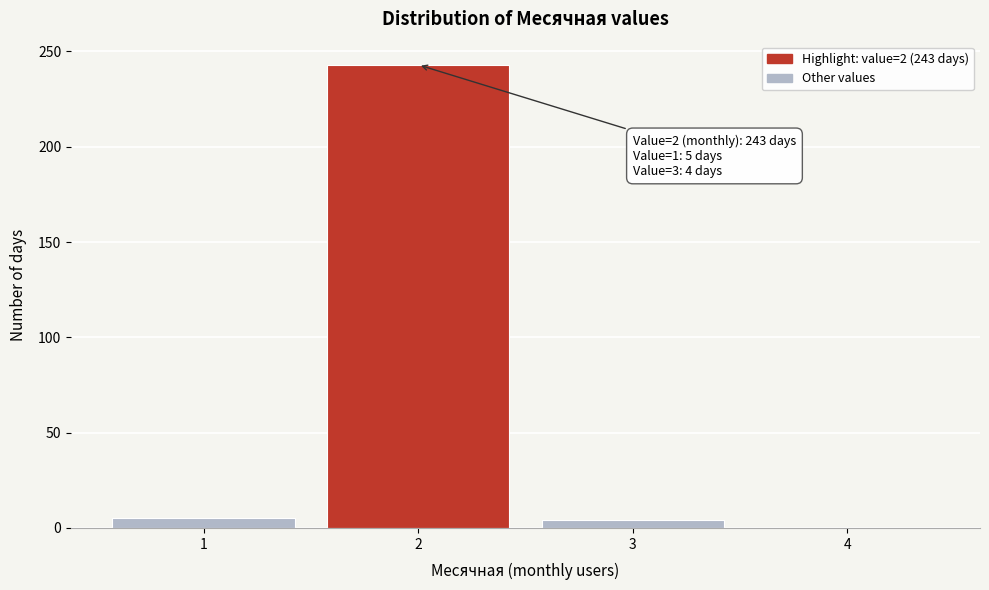

Which range on the x-axis has the tallest bar?

1.5 to 2.5